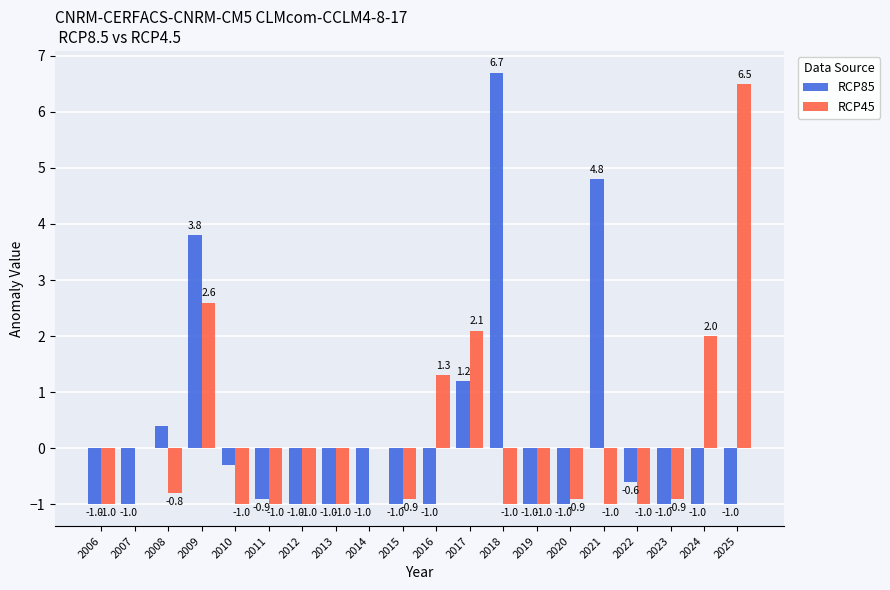

True or false: RCP45 has a value of 2.0 at 2024.

True